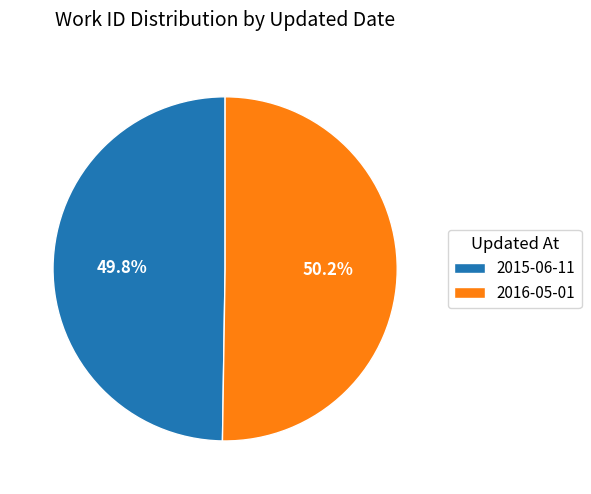

To the nearest percent, what is the average slice percentage?

50%